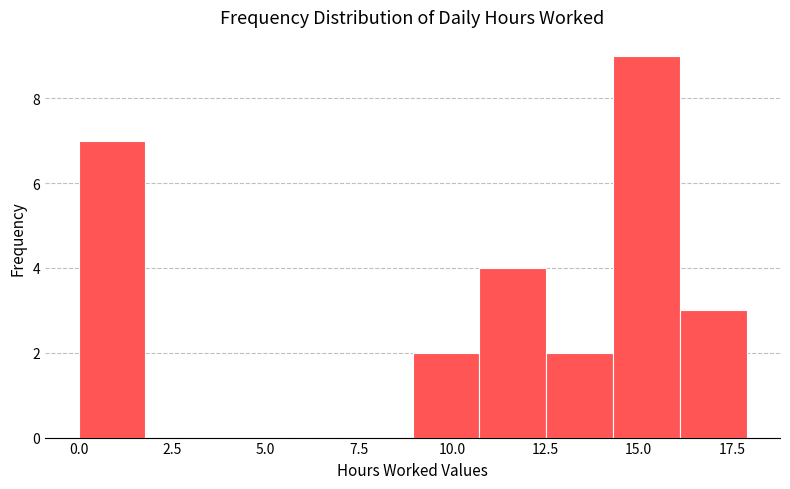

Around what value on the x-axis is the tallest bar? Give the approximate position of its centre, as read against the axis.

15.0